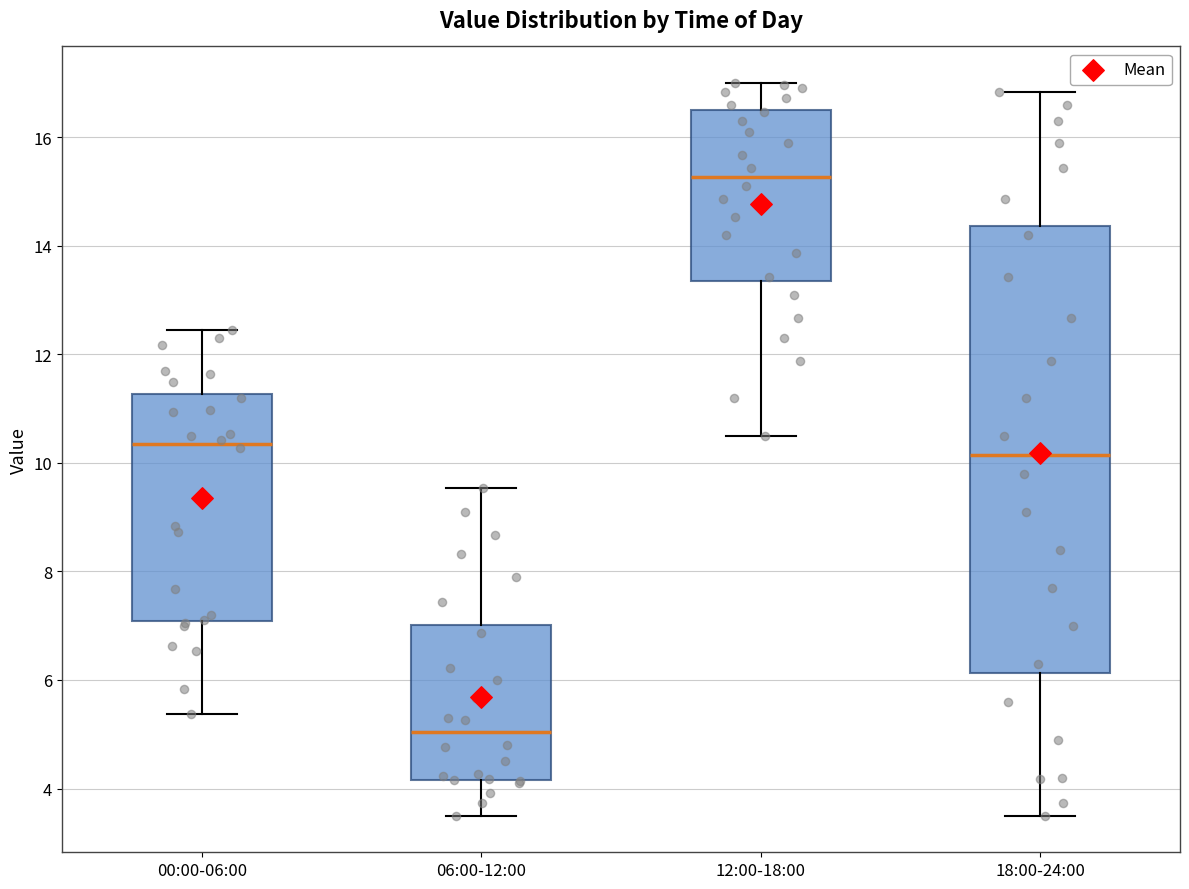

Where does the upper whisker of the box for 18:00-24:00 end on the y-axis? The values are not printed on the chart, so give them approximately, as read against the axis.

16.8